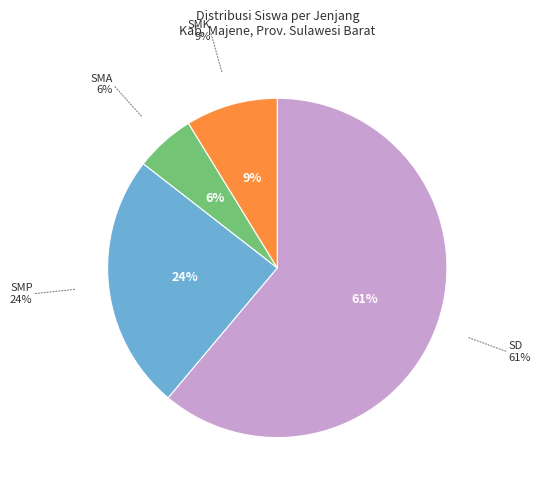

How many segments does this pie chart have?

4